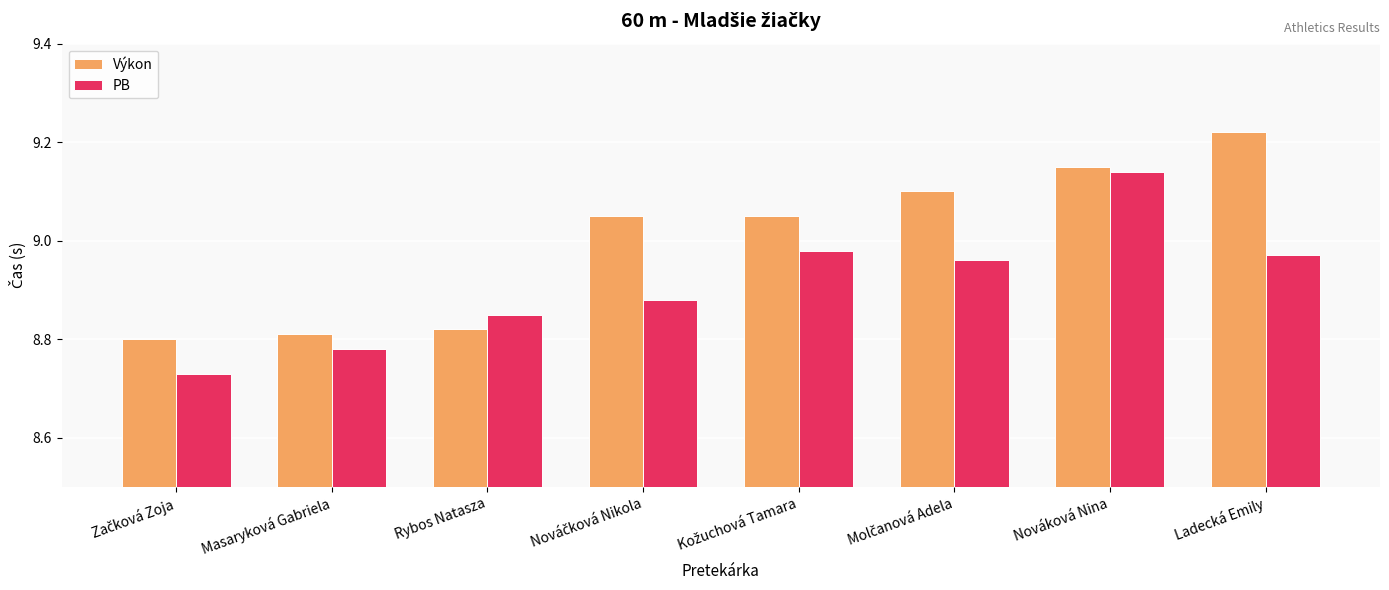

Which series has the widest spread of values?

Výkon